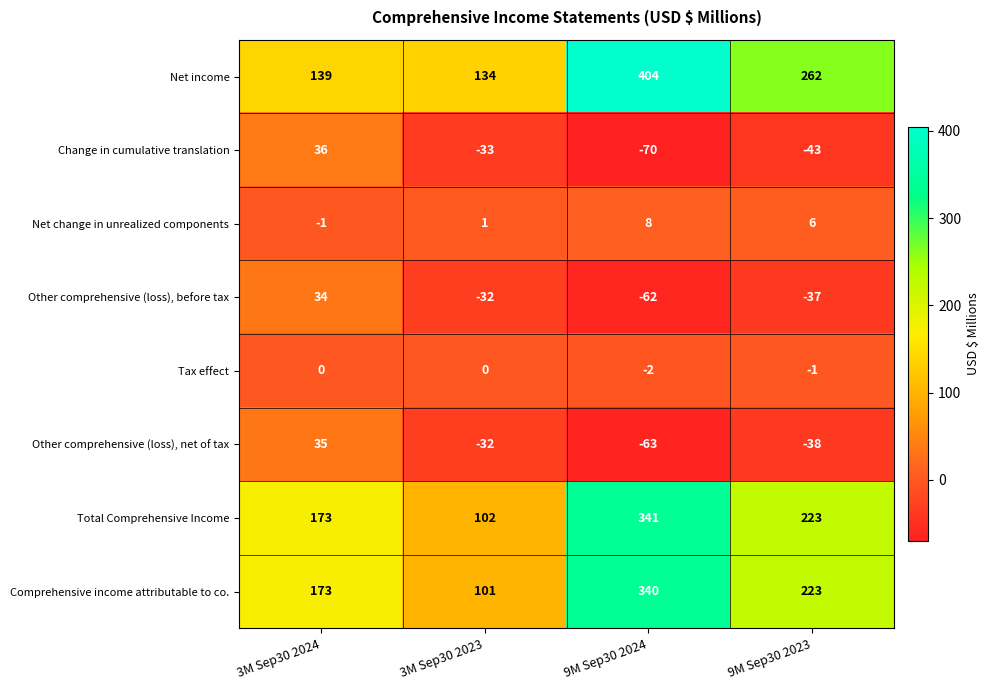

True or false: Tax effect has a value of -2 at 9M Sep30 2024.

True